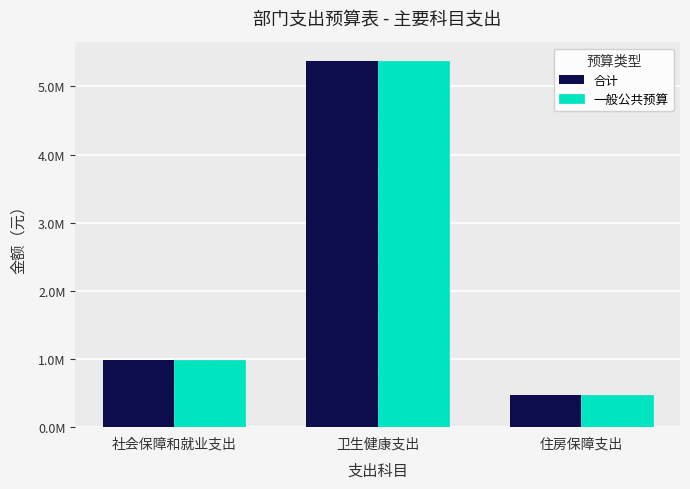

At which label does 一般公共预算 reach its minimum?

住房保障支出